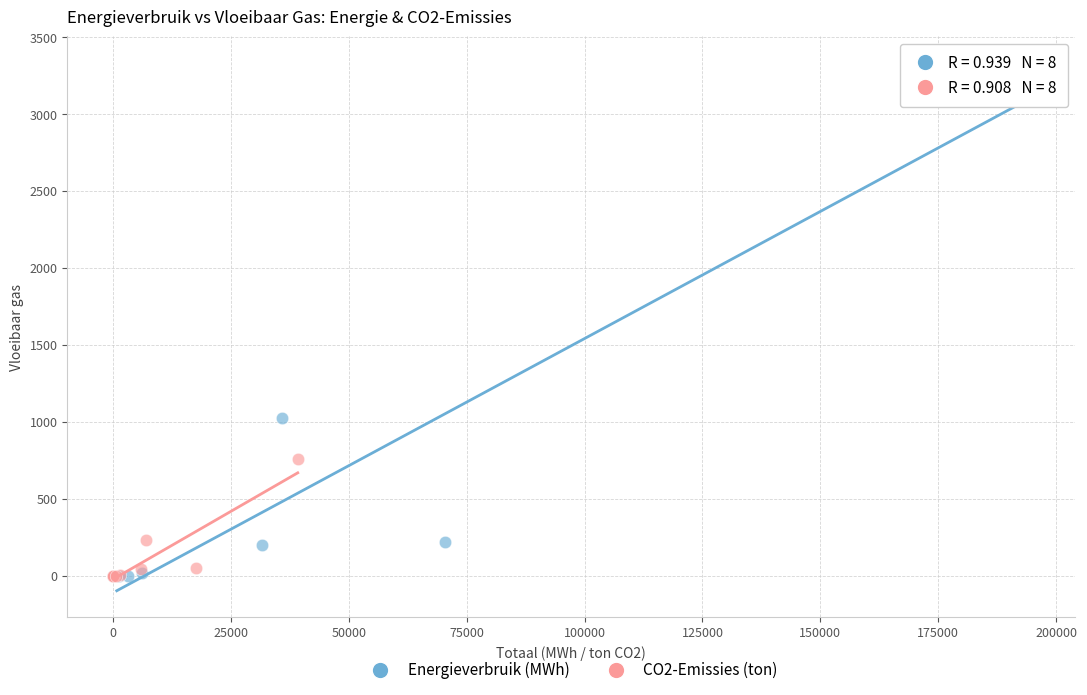

Which series reaches the maximum Y coordinate?

Energieverbruik (MWh)